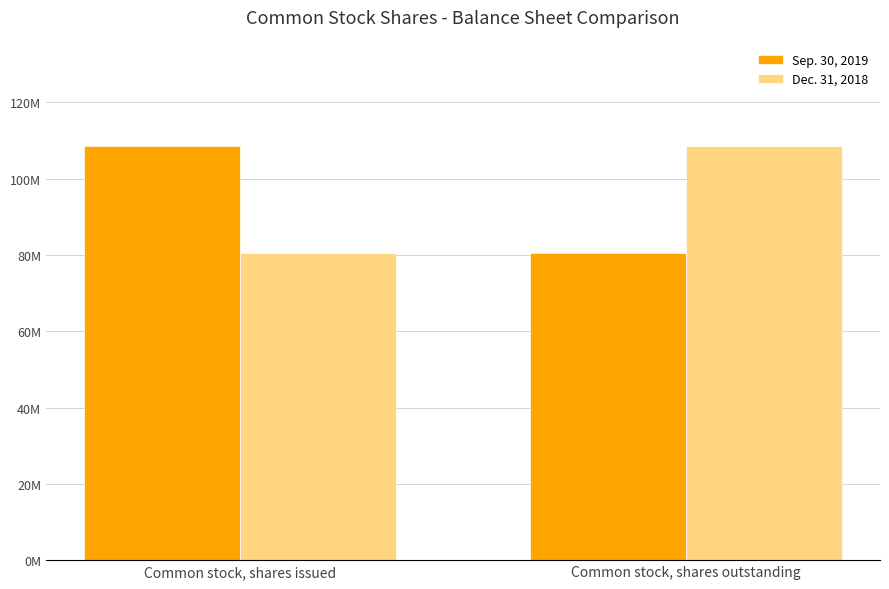

What is the difference between the maximum and minimum values in the Sep. 30, 2019 series?

28130627